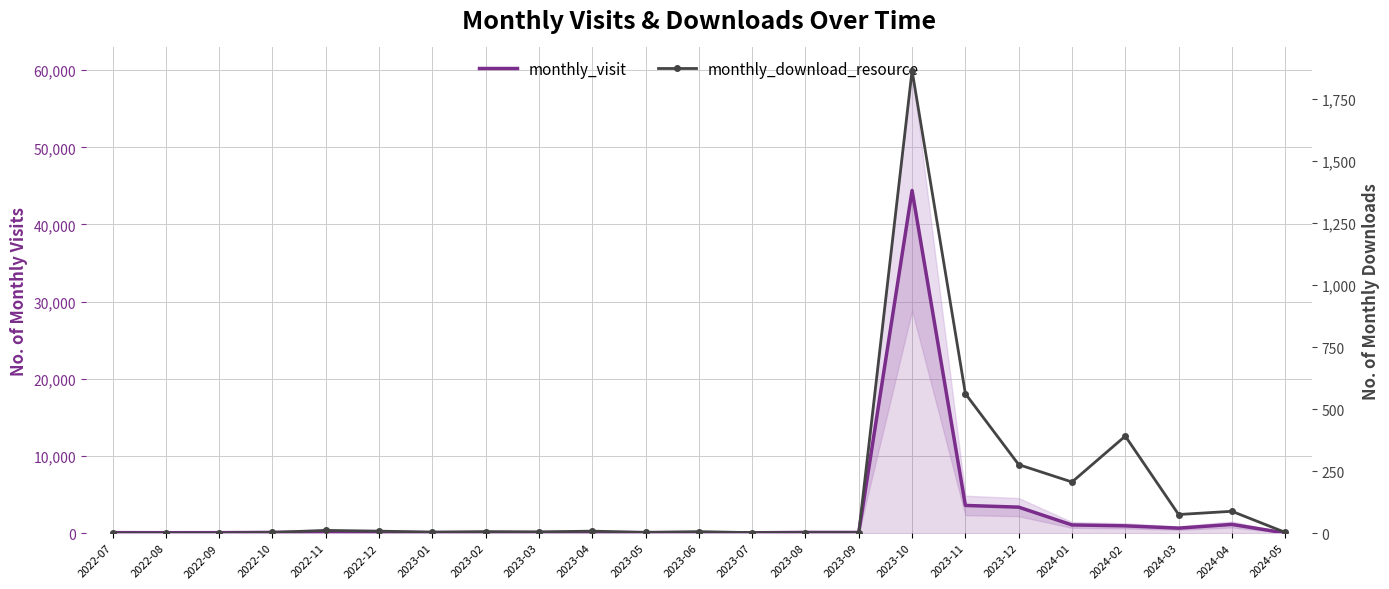

How many lines are shown in the chart?

2